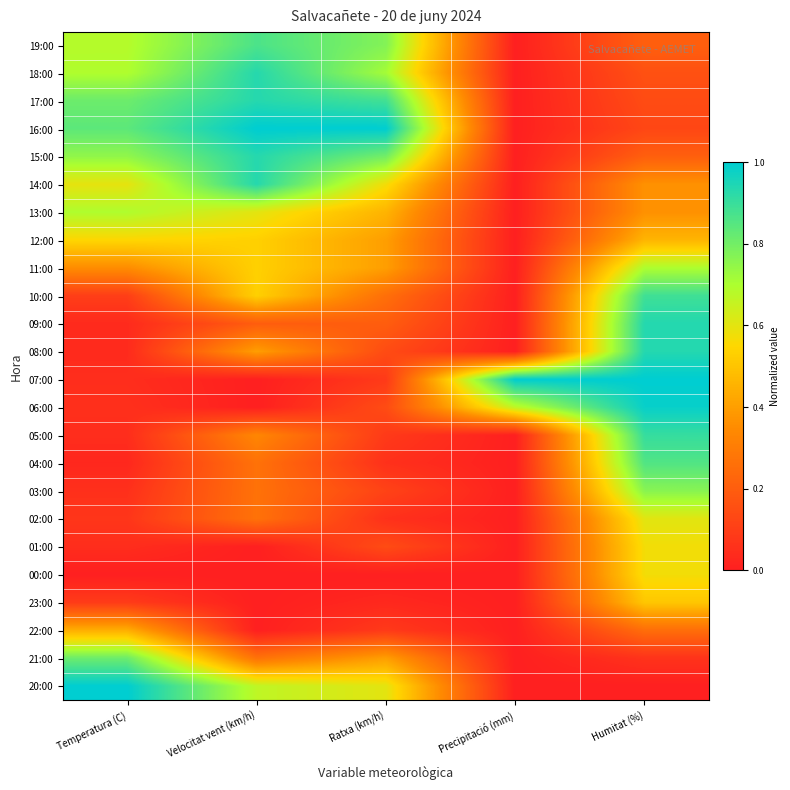

Reading left to right, list all the values displayed in this chart.

19:00: Temperatura (C)=0.7	Velocitat vent (km/h)=0.9	Ratxa (km/h)=0.8	Precipitació (mm)=0.0	Humitat (%)=0.2
18:00: Temperatura (C)=0.7	Velocitat vent (km/h)=0.9	Ratxa (km/h)=0.7	Precipitació (mm)=0.0	Humitat (%)=0.2
17:00: Temperatura (C)=0.8	Velocitat vent (km/h)=0.9	Ratxa (km/h)=0.9	Precipitació (mm)=0.0	Humitat (%)=0.1
16:00: Temperatura (C)=0.8	Velocitat vent (km/h)=1.0	Ratxa (km/h)=1.0	Precipitació (mm)=0.0	Humitat (%)=0.1
15:00: Temperatura (C)=0.7	Velocitat vent (km/h)=0.9	Ratxa (km/h)=0.8	Precipitació (mm)=0.0	Humitat (%)=0.2
14:00: Temperatura (C)=0.6	Velocitat vent (km/h)=0.9	Ratxa (km/h)=0.6	Precipitació (mm)=0.0	Humitat (%)=0.4
13:00: Temperatura (C)=0.7	Velocitat vent (km/h)=0.6	Ratxa (km/h)=0.5	Precipitació (mm)=0.0	Humitat (%)=0.4
12:00: Temperatura (C)=0.5	Velocitat vent (km/h)=0.5	Ratxa (km/h)=0.4	Precipitació (mm)=0.0	Humitat (%)=0.5
11:00: Temperatura (C)=0.4	Velocitat vent (km/h)=0.5	Ratxa (km/h)=0.4	Precipitació (mm)=0.0	Humitat (%)=0.7
10:00: Temperatura (C)=0.1	Velocitat vent (km/h)=0.5	Ratxa (km/h)=0.3	Precipitació (mm)=0.0	Humitat (%)=0.9
09:00: Temperatura (C)=0.0	Velocitat vent (km/h)=0.2	Ratxa (km/h)=0.2	Precipitació (mm)=0.0	Humitat (%)=0.9
08:00: Temperatura (C)=0.0	Velocitat vent (km/h)=0.4	Ratxa (km/h)=0.1	Precipitació (mm)=0.0	Humitat (%)=0.9
07:00: Temperatura (C)=0.0	Velocitat vent (km/h)=0.0	Ratxa (km/h)=0.1	Precipitació (mm)=1.0	Humitat (%)=1.0
06:00: Temperatura (C)=0.1	Velocitat vent (km/h)=0.0	Ratxa (km/h)=0.1	Precipitació (mm)=0.7	Humitat (%)=1.0
05:00: Temperatura (C)=0.0	Velocitat vent (km/h)=0.3	Ratxa (km/h)=0.1	Precipitació (mm)=0.0	Humitat (%)=0.9
04:00: Temperatura (C)=0.0	Velocitat vent (km/h)=0.3	Ratxa (km/h)=0.1	Precipitació (mm)=0.0	Humitat (%)=0.9
03:00: Temperatura (C)=0.1	Velocitat vent (km/h)=0.3	Ratxa (km/h)=0.1	Precipitació (mm)=0.0	Humitat (%)=0.8
02:00: Temperatura (C)=0.1	Velocitat vent (km/h)=0.3	Ratxa (km/h)=0.1	Precipitació (mm)=0.0	Humitat (%)=0.6
01:00: Temperatura (C)=0.0	Velocitat vent (km/h)=0.0	Ratxa (km/h)=0.1	Precipitació (mm)=0.0	Humitat (%)=0.6
00:00: Temperatura (C)=0.0	Velocitat vent (km/h)=0.0	Ratxa (km/h)=0.0	Precipitació (mm)=0.0	Humitat (%)=0.6
23:00: Temperatura (C)=0.1	Velocitat vent (km/h)=0.0	Ratxa (km/h)=0.0	Precipitació (mm)=0.0	Humitat (%)=0.5
22:00: Temperatura (C)=0.4	Velocitat vent (km/h)=0.0	Ratxa (km/h)=0.1	Precipitació (mm)=0.0	Humitat (%)=0.3
21:00: Temperatura (C)=0.8	Velocitat vent (km/h)=0.3	Ratxa (km/h)=0.4	Precipitació (mm)=0.0	Humitat (%)=0.1
20:00: Temperatura (C)=1.0	Velocitat vent (km/h)=0.7	Ratxa (km/h)=0.6	Precipitació (mm)=0.0	Humitat (%)=0.0